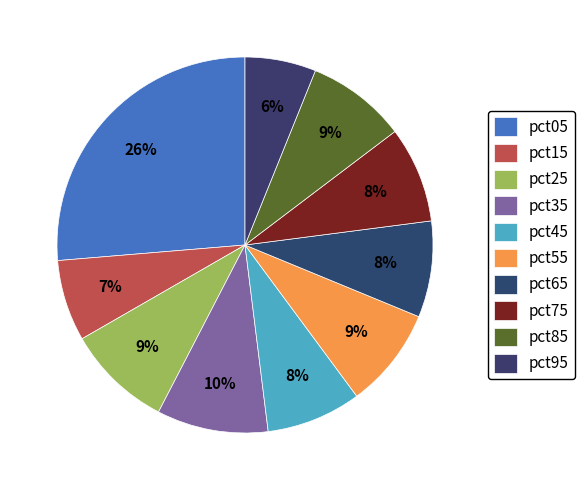

Between pct85 and pct65, which is larger?

pct85